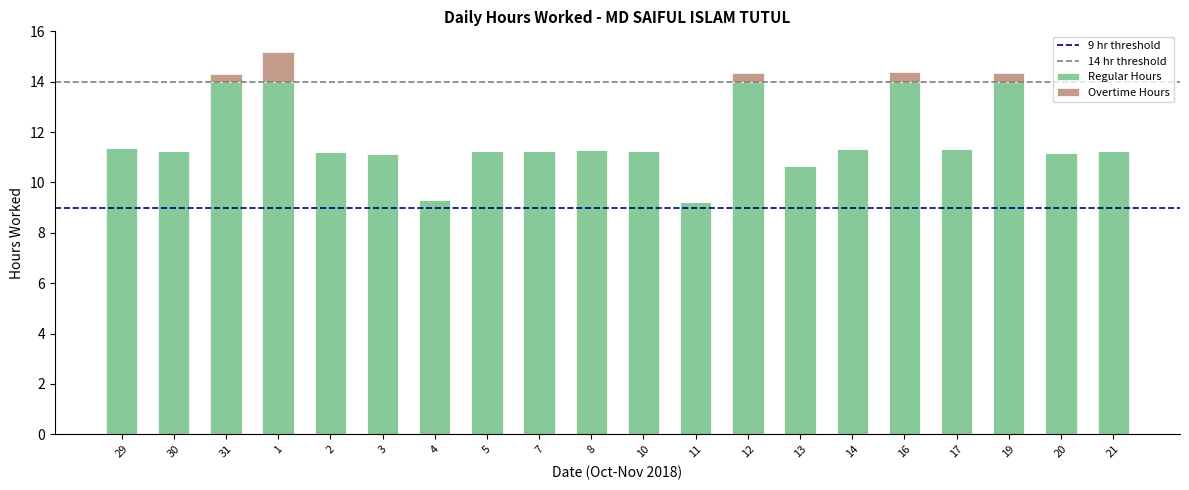

How many data points does each series have?

20